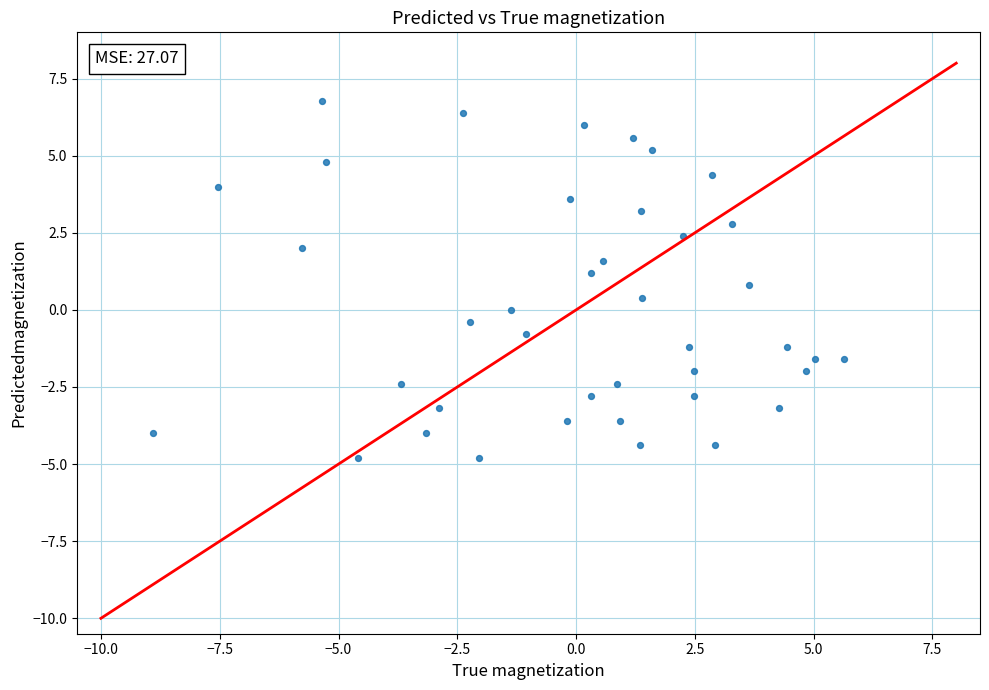

What is the range of Y values (max minus min)?

11.6